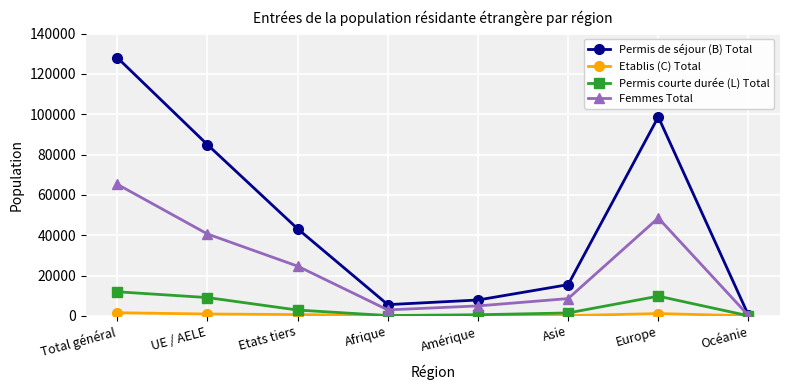

At which category is the sum across all series the highest?

Total général